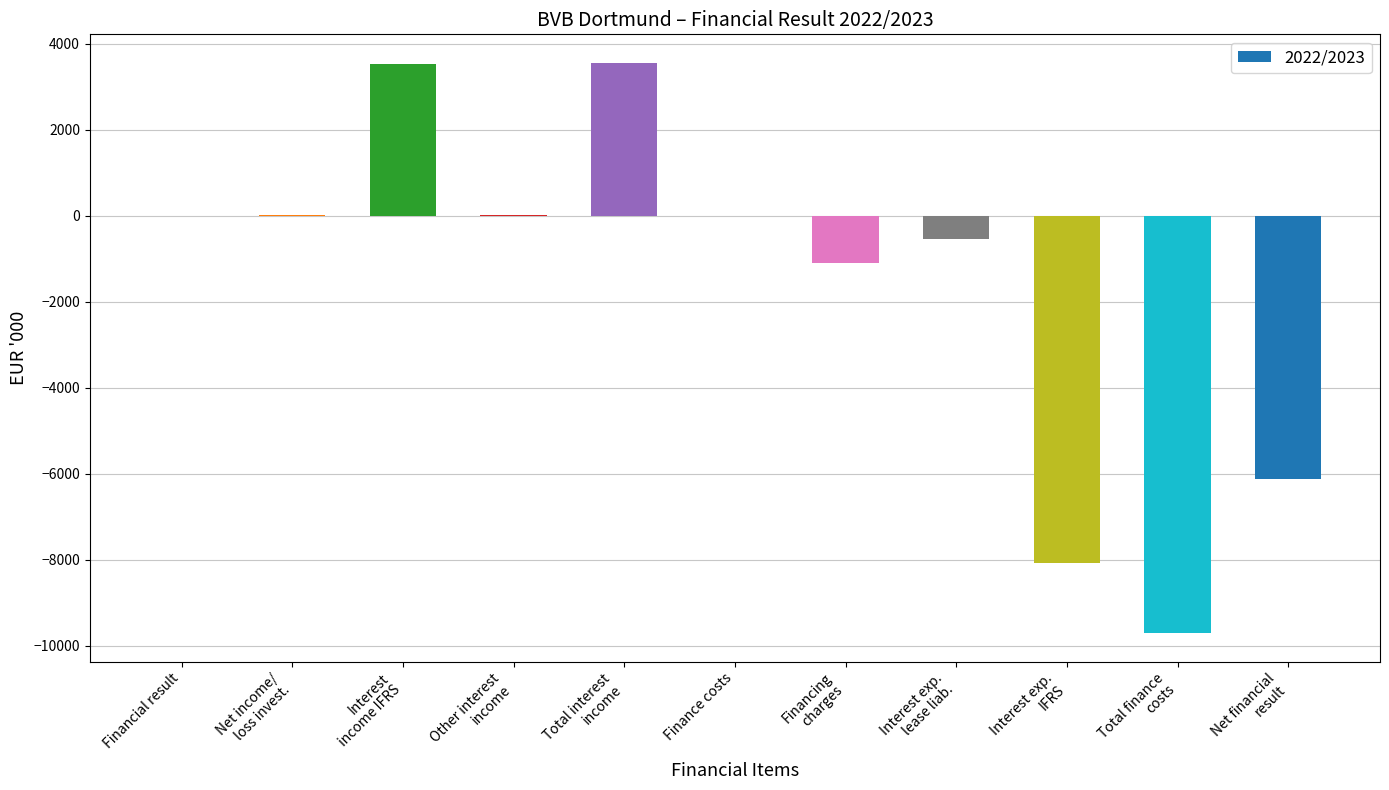

Between Finance costs and Net financial
result, which is larger?

Finance costs